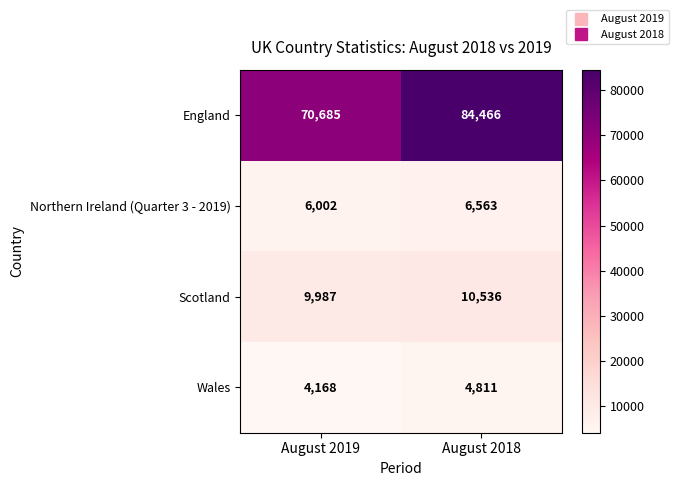

Reading right to left, transcribe all the data shown in this chart.

England: 84466	70685
Northern Ireland (Quarter 3 - 2019): 6563	6002
Scotland: 10536	9987
Wales: 4811	4168